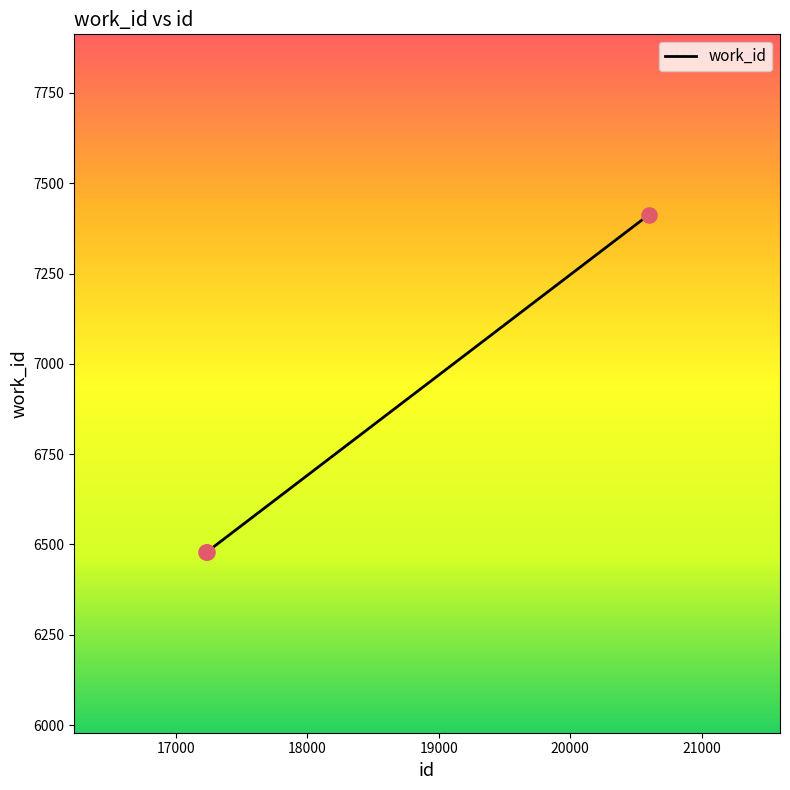

What is the smallest value displayed?

6479